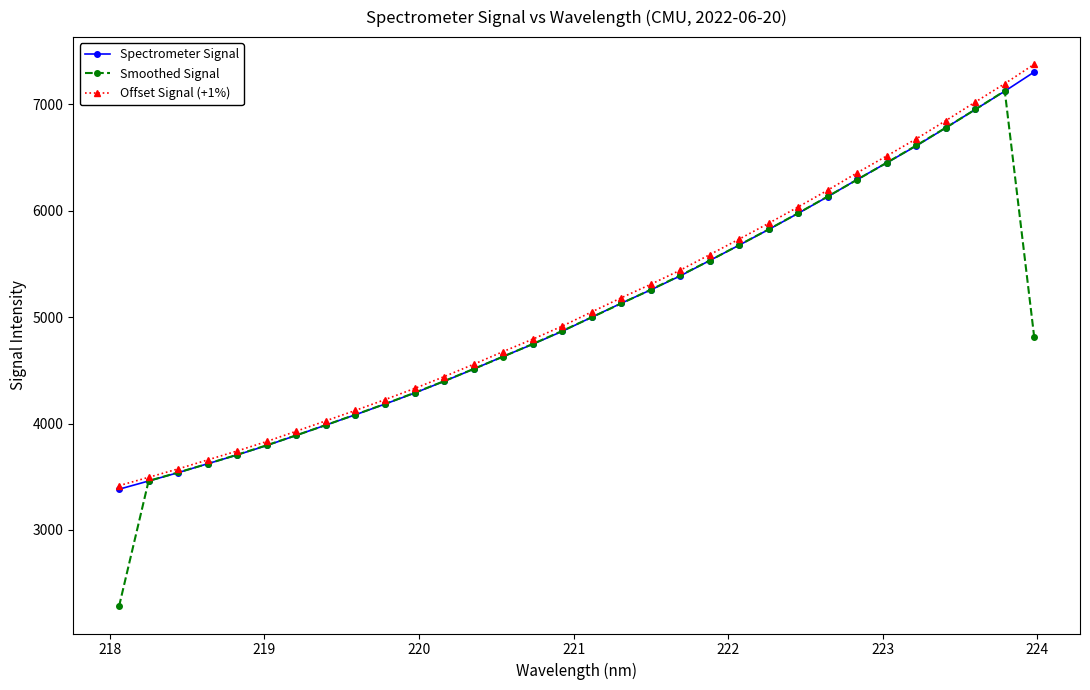

True or false: Spectrometer Signal has more than 1 points higher than both neighbors.

False